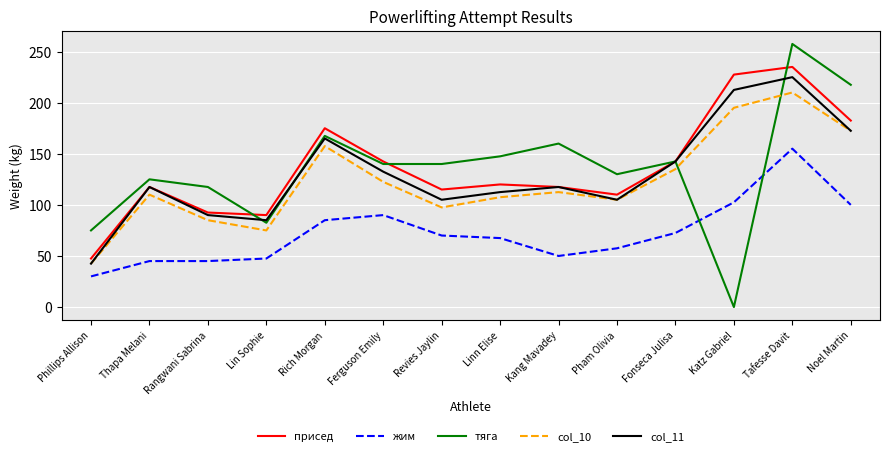

Which label corresponds to the smallest value in the chart?

Katz Gabriel